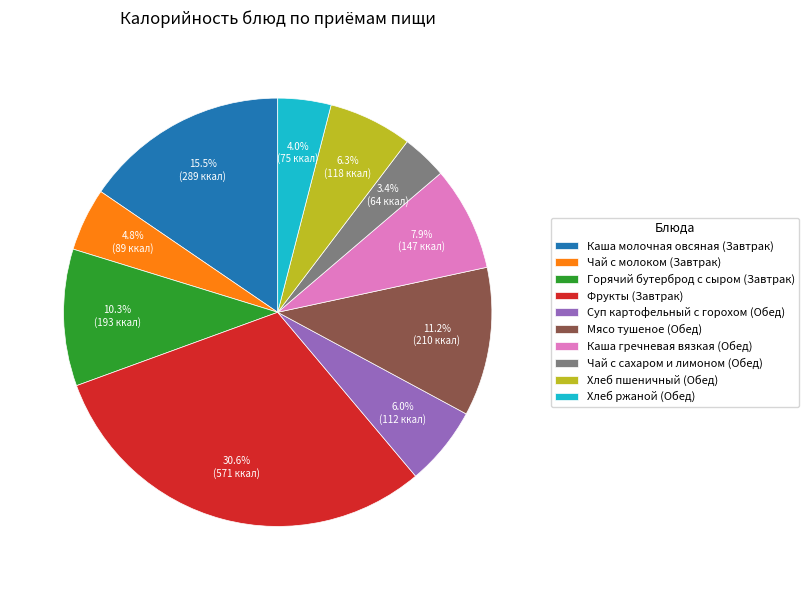

To the nearest percent, what is the difference between the largest and smallest slice percentages?

27%